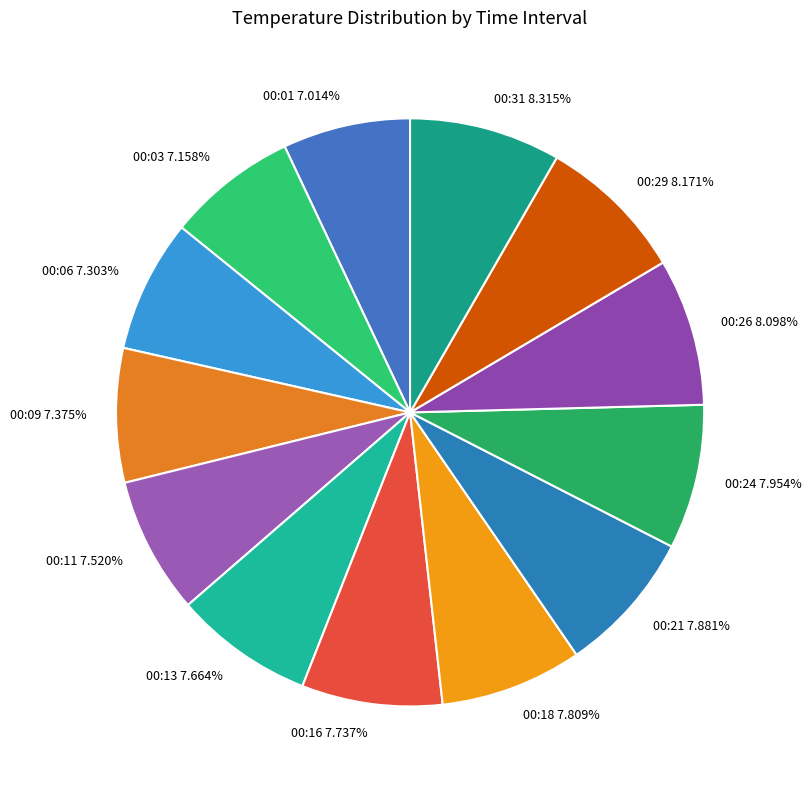

To the nearest percent, what is the average slice percentage?

8%